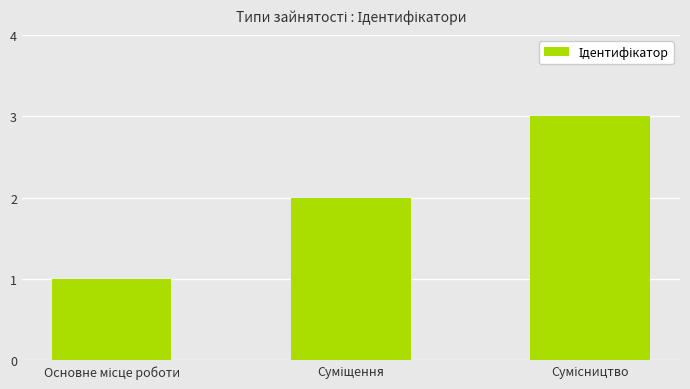

What is the greatest value displayed?

3